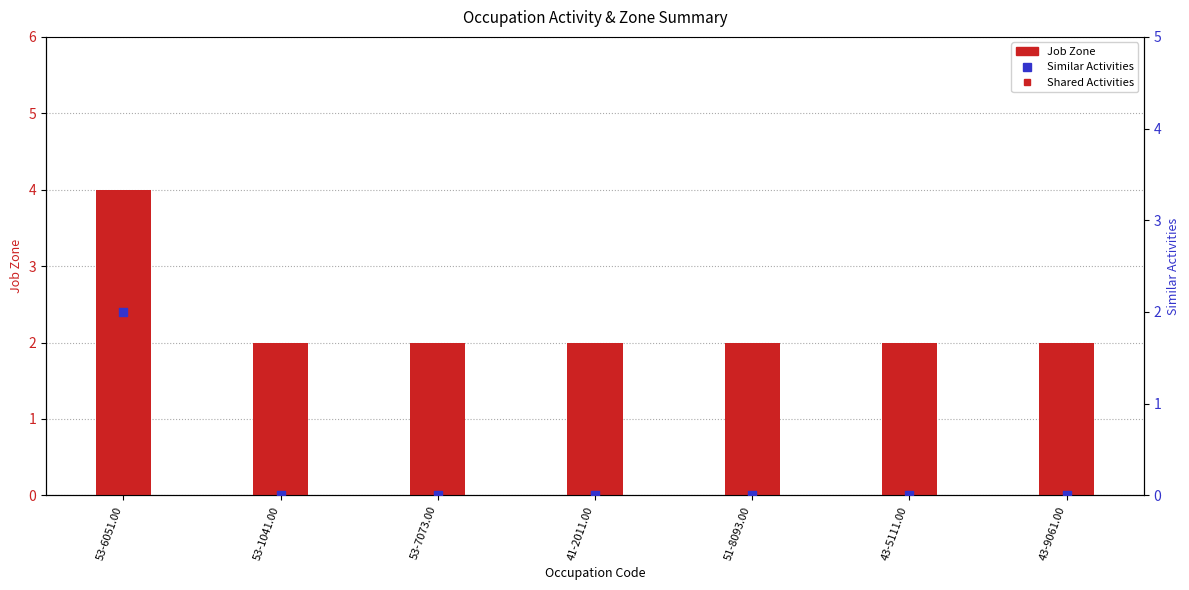

Which series reaches the maximum Y coordinate?

Job Zone